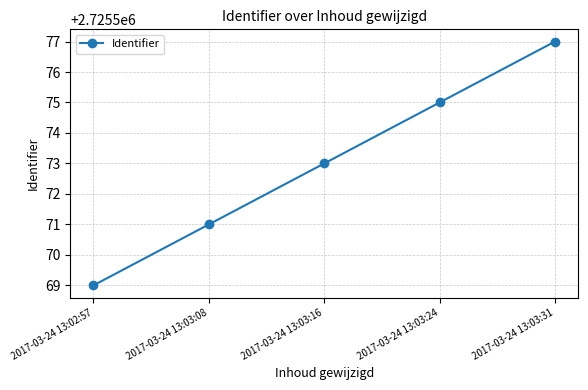

The value at 2017-03-24 13:02:57 is 3897676. True or false?

False